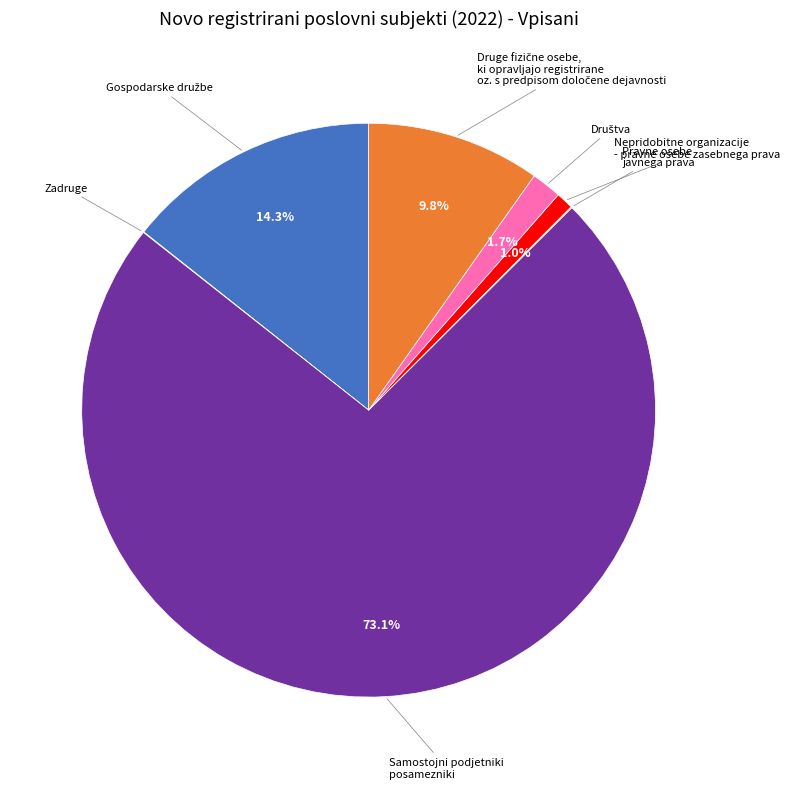

Is there a majority slice in this chart?

Yes